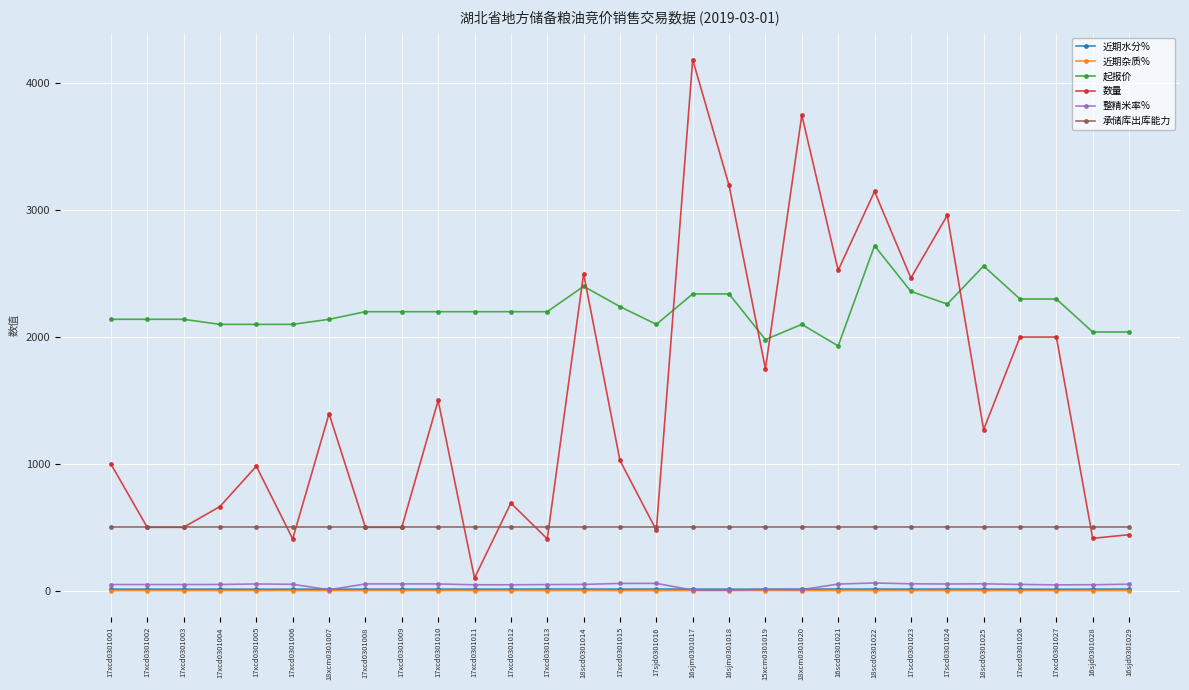

At how many categories does at least one series exceed 56?

29